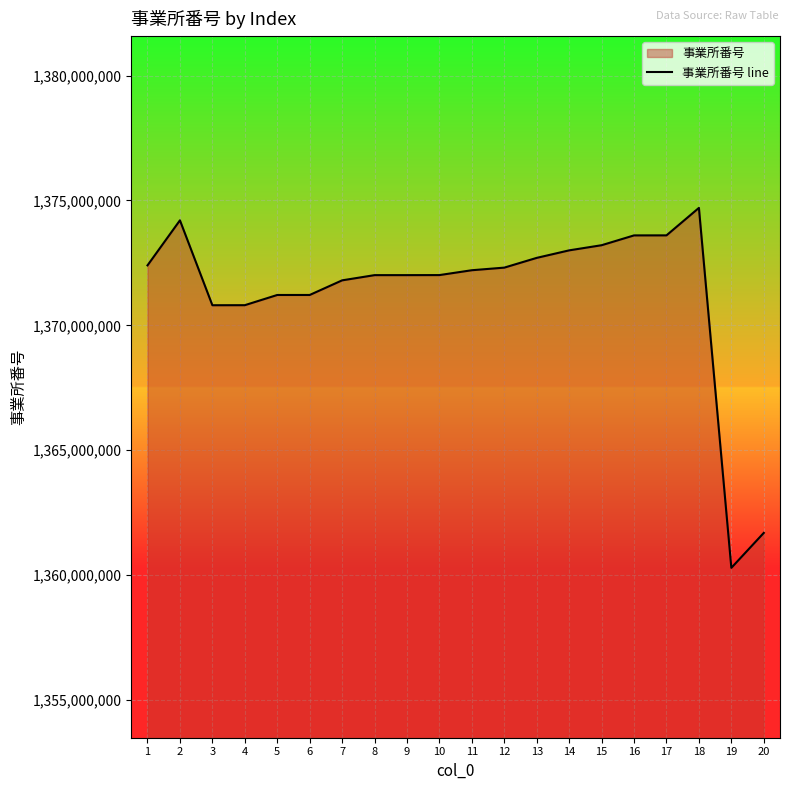

What is the change in value from 3 to 15?

+2402862